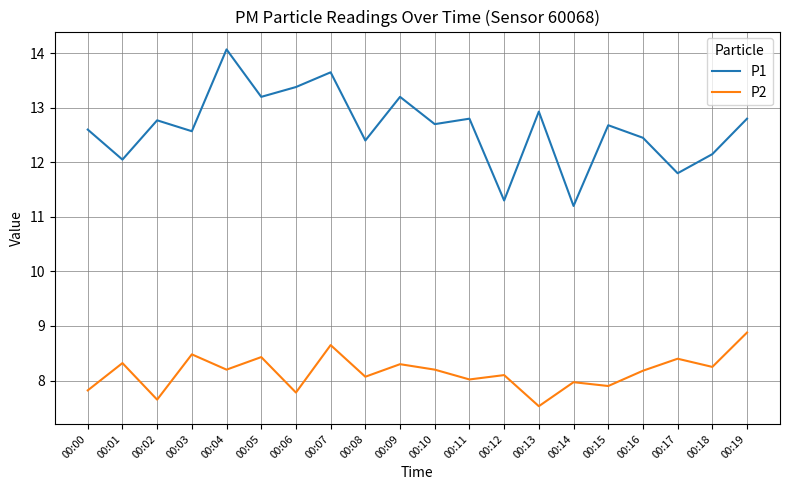

What is the difference between the highest and lowest values at 00:16?

4.3